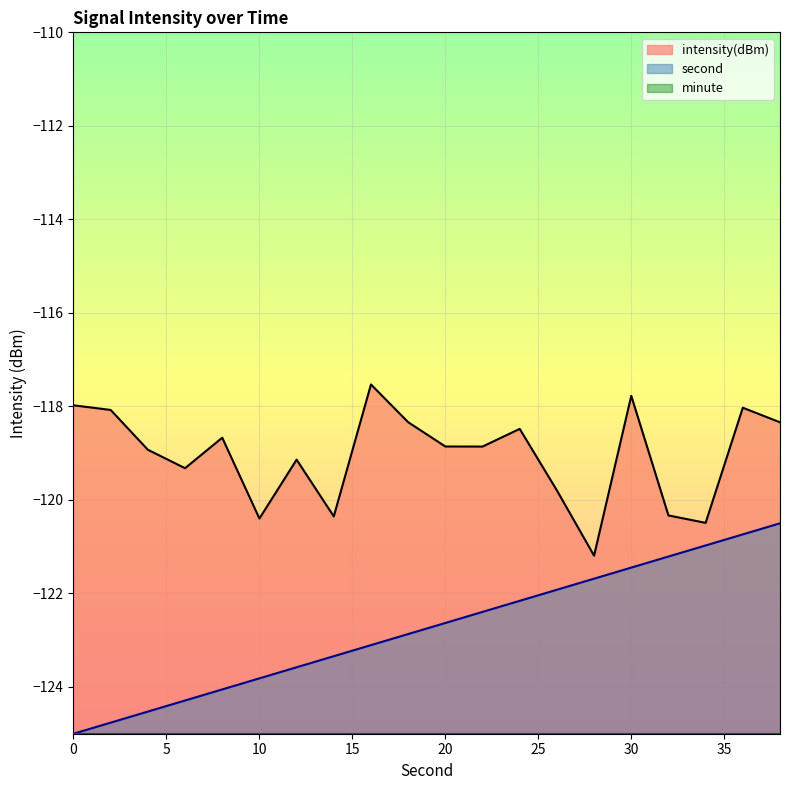

At how many categories does at least one series exceed -121?

19